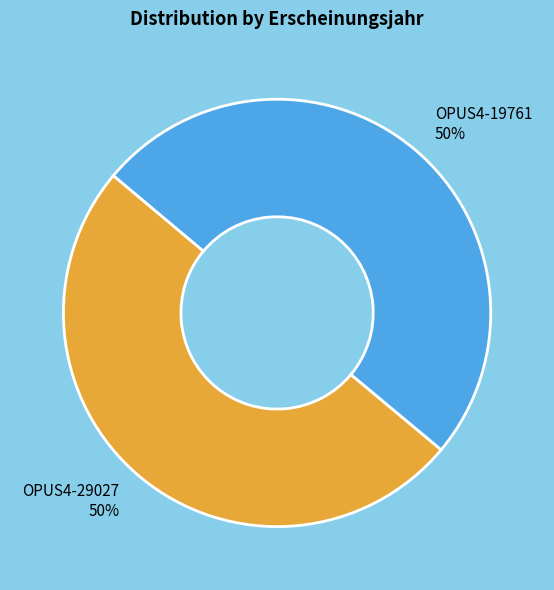

What is the ratio of the value at OPUS4-19761 to the value at OPUS4-29027?

1.0